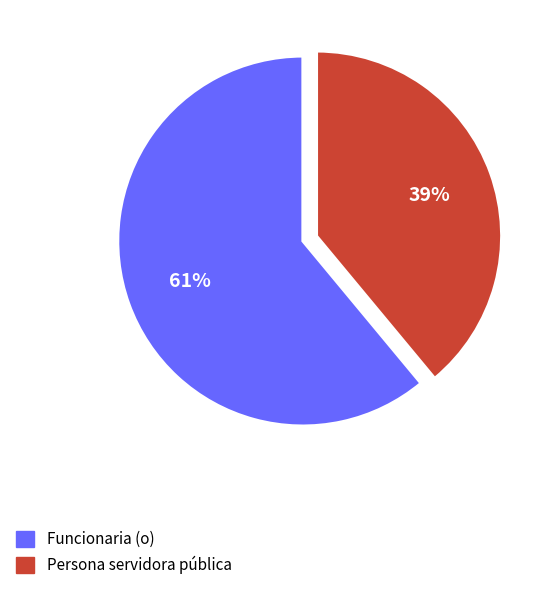

Is it true that Persona servidora pública is 39% of the pie?

True